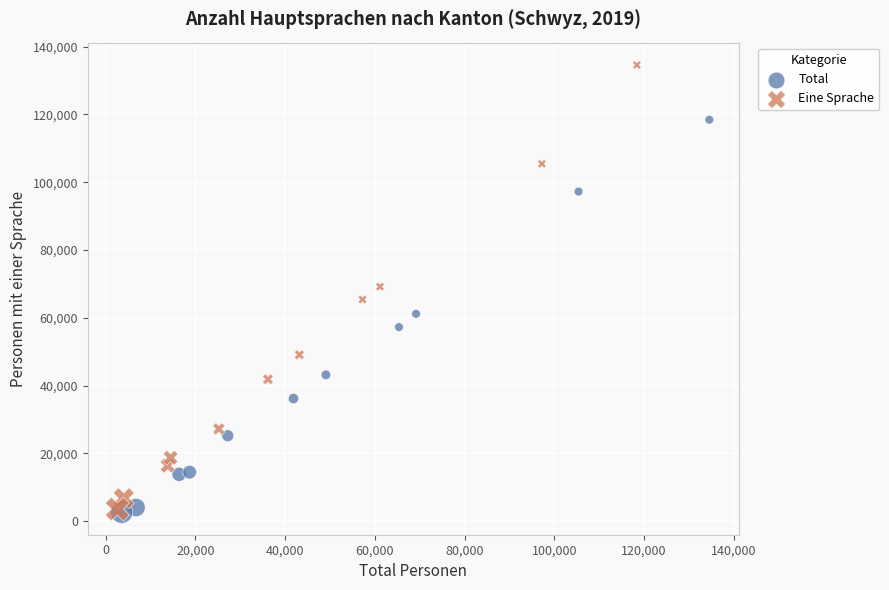

Which series has the largest Y range (max minus min)?

Eine Sprache